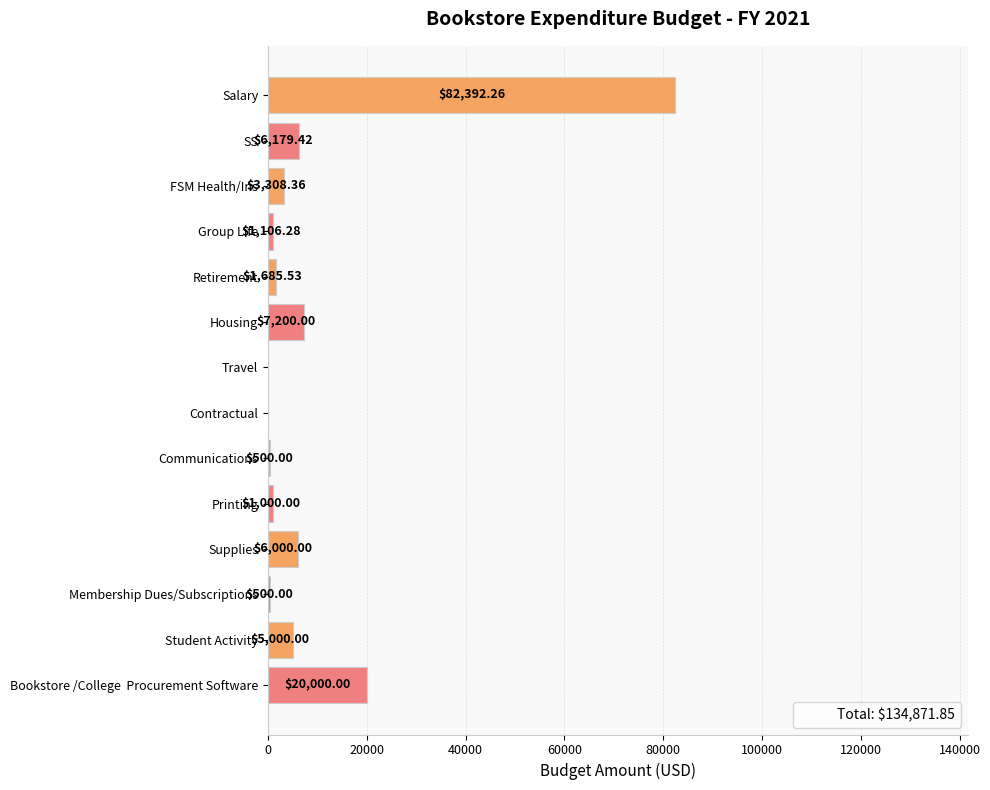

Approximately how many times larger is the value at Student Activity compared to Supplies?

0.8